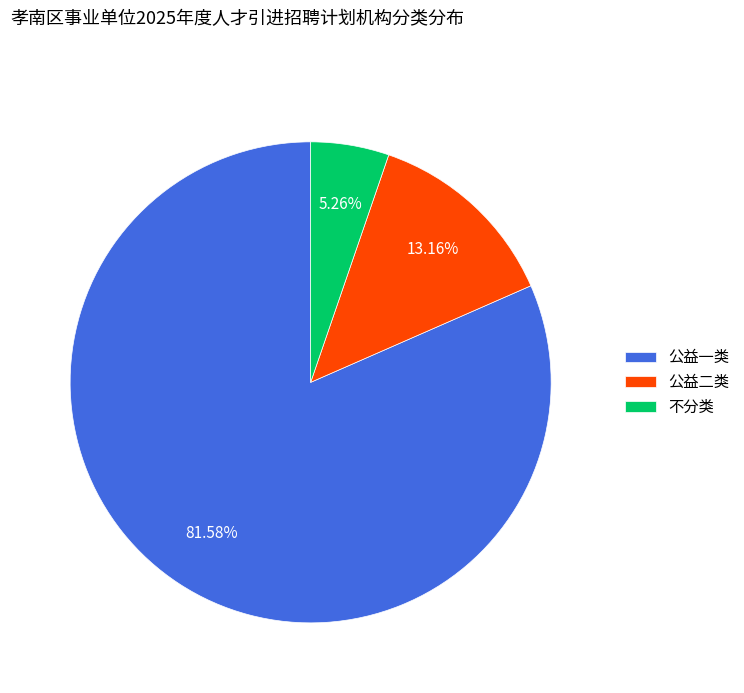

What is the majority slice?

公益一类